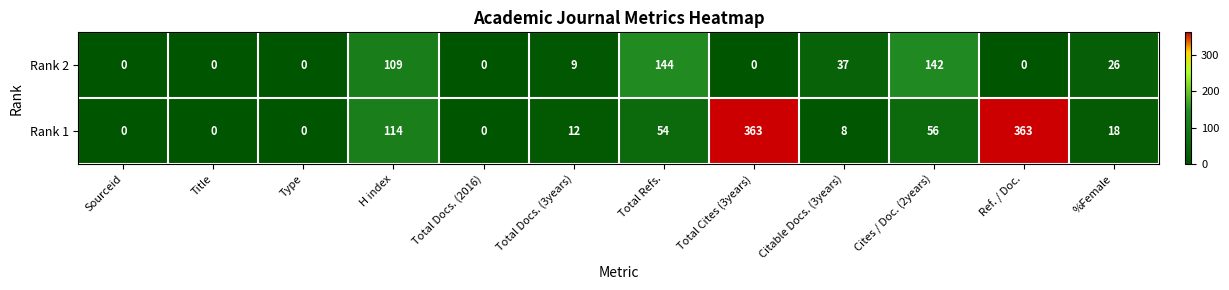

What is the difference between the second highest and minimum values in the Rank 1 series?

363